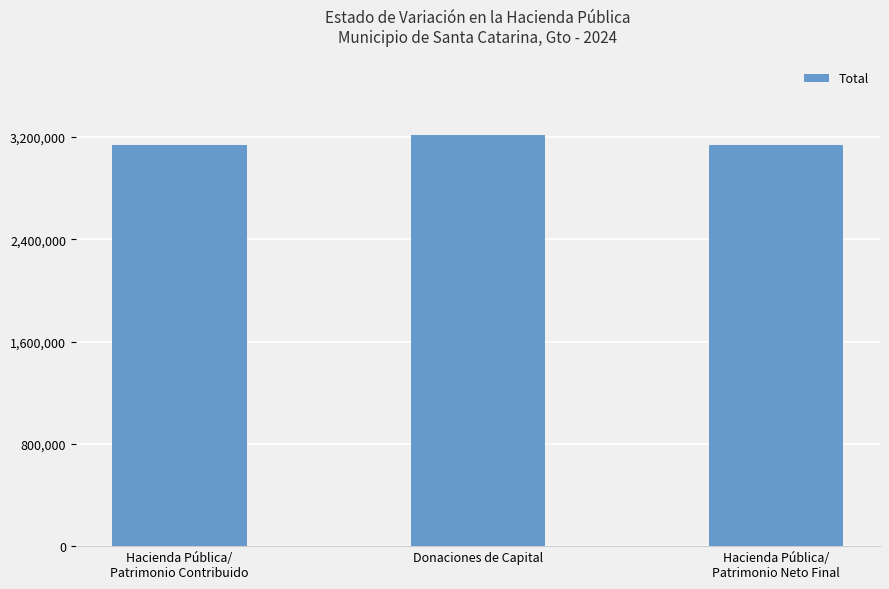

The value at Hacienda Pública/
Patrimonio Neto Final is 1446371.5. True or false?

False